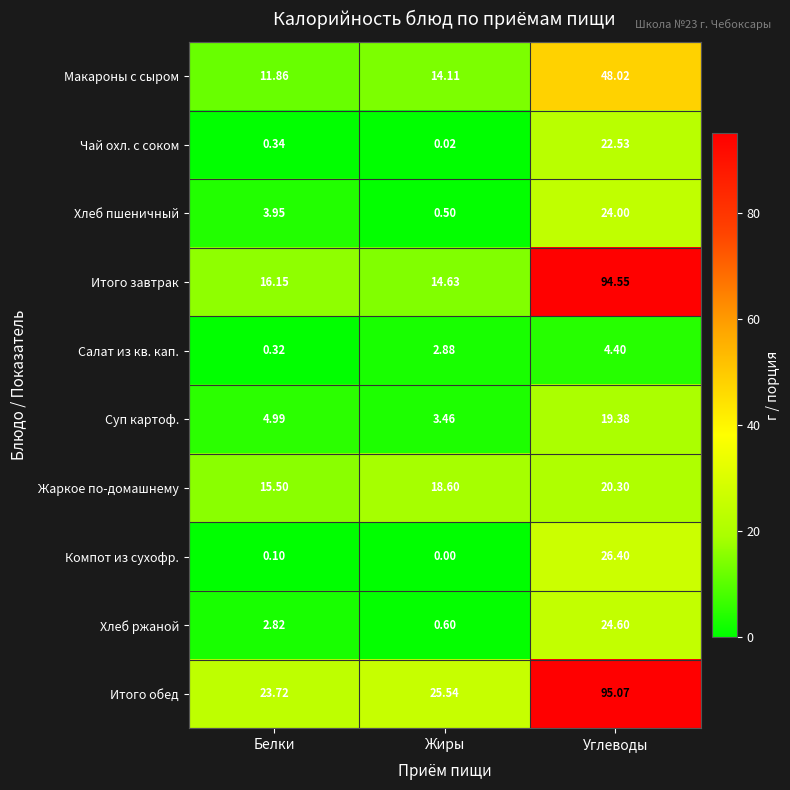

Between Жиры and Углеводы, which series saw the biggest shift?

Итого завтрак